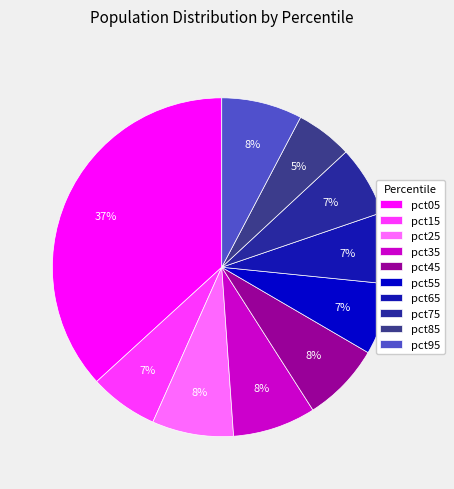

To the nearest percent, what is the difference between the largest and smallest slice percentages?

31%